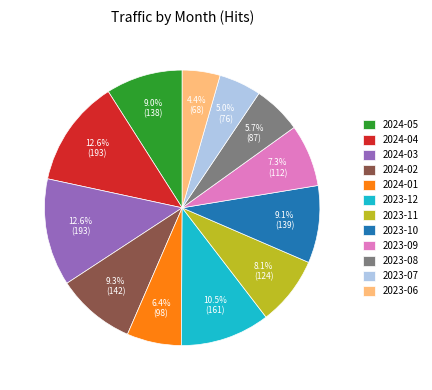

Is it true that 2023-10 is 9% of the pie?

True